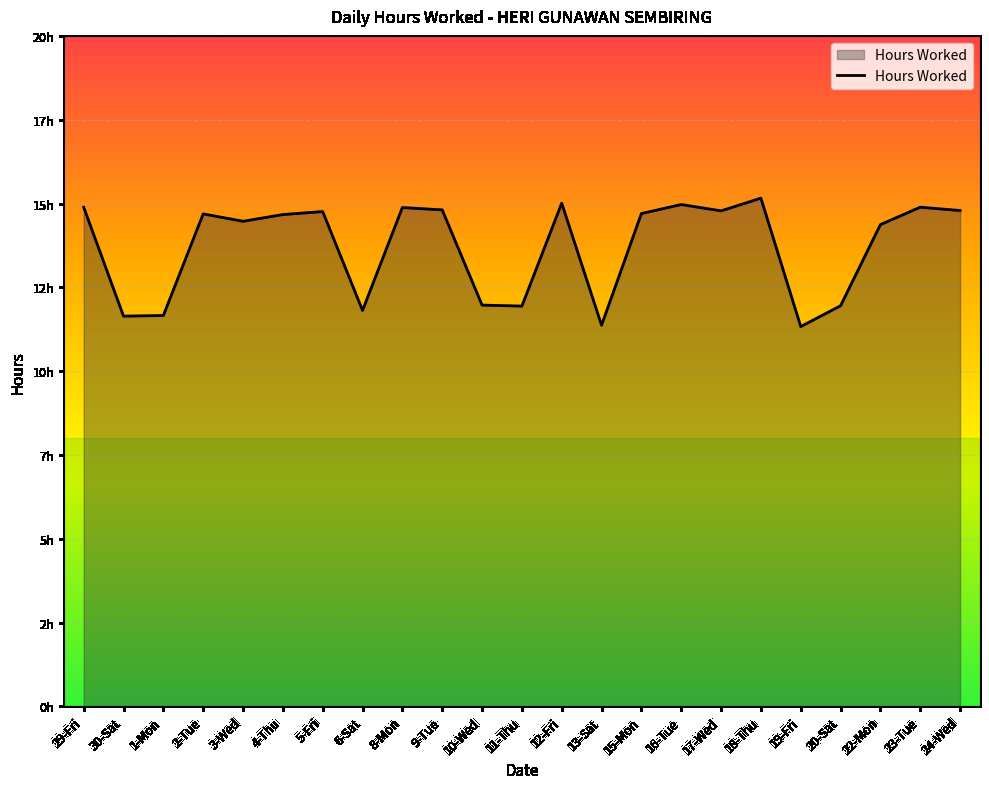

Reading left to right, what are all the values shown in this chart?

14.9	11.6	11.7	14.7	14.5	14.7	14.8	11.8	14.9	14.8	12.0	11.9	15.0	11.4	14.7	15.0	14.8	15.2	11.3	11.9	14.4	14.9	14.8